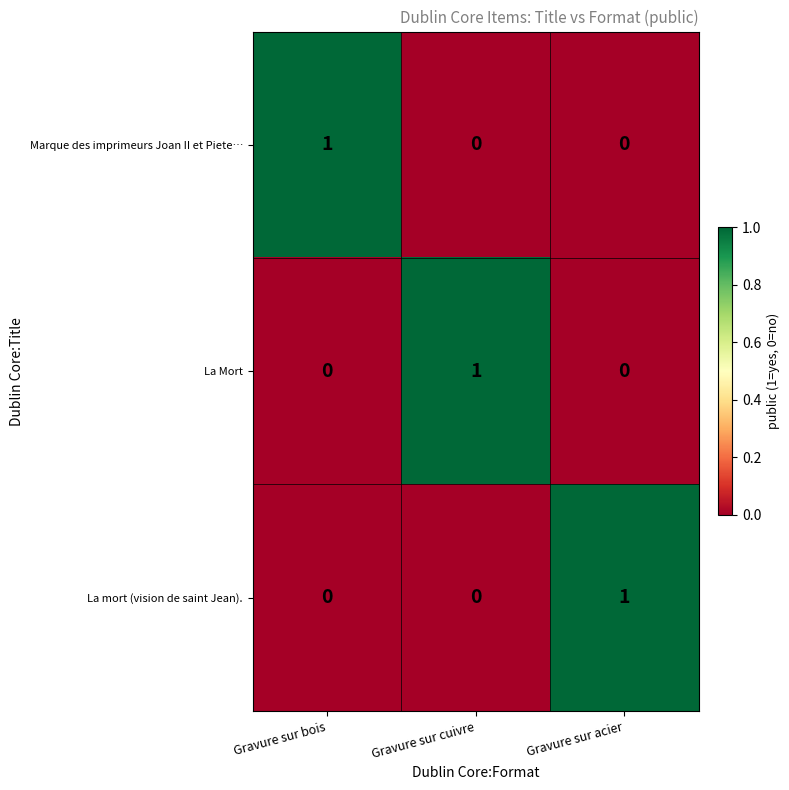

Is the value of Marque des imprimeurs Joan II et Piete… at Gravure sur bois greater than the value of La Mort at Gravure sur bois?

Yes